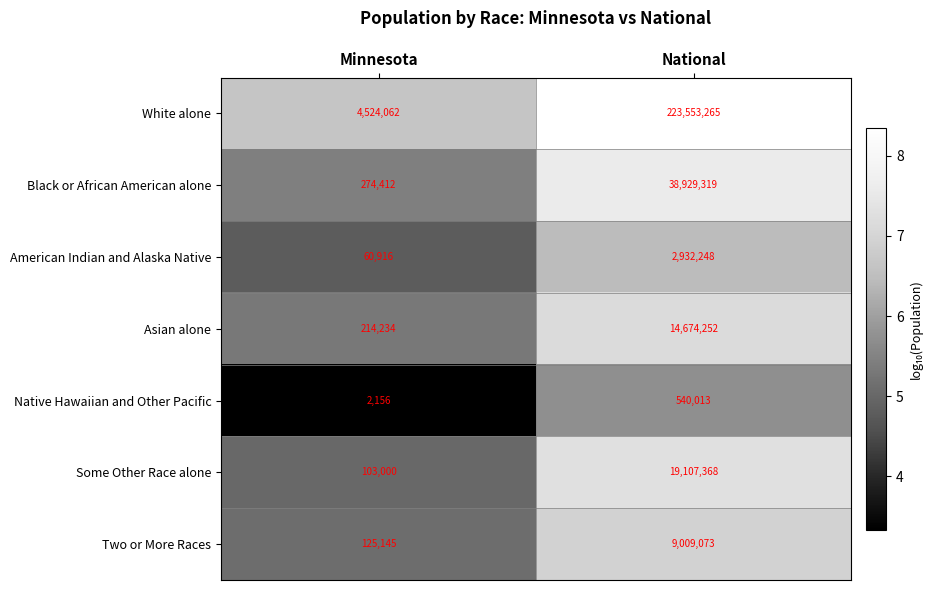

What is the difference between the highest and lowest values at National?

223013252